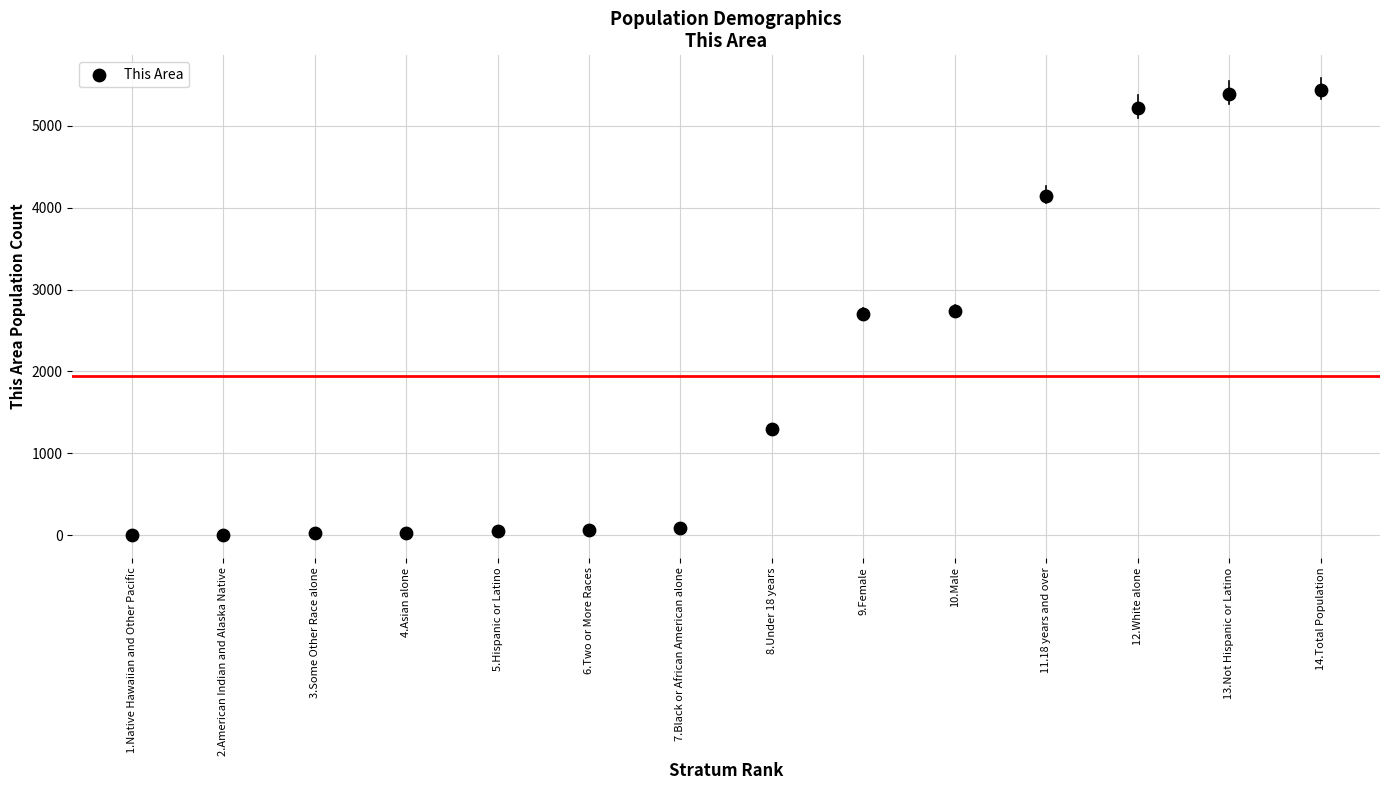

What is the range of X values (max minus min)?

13